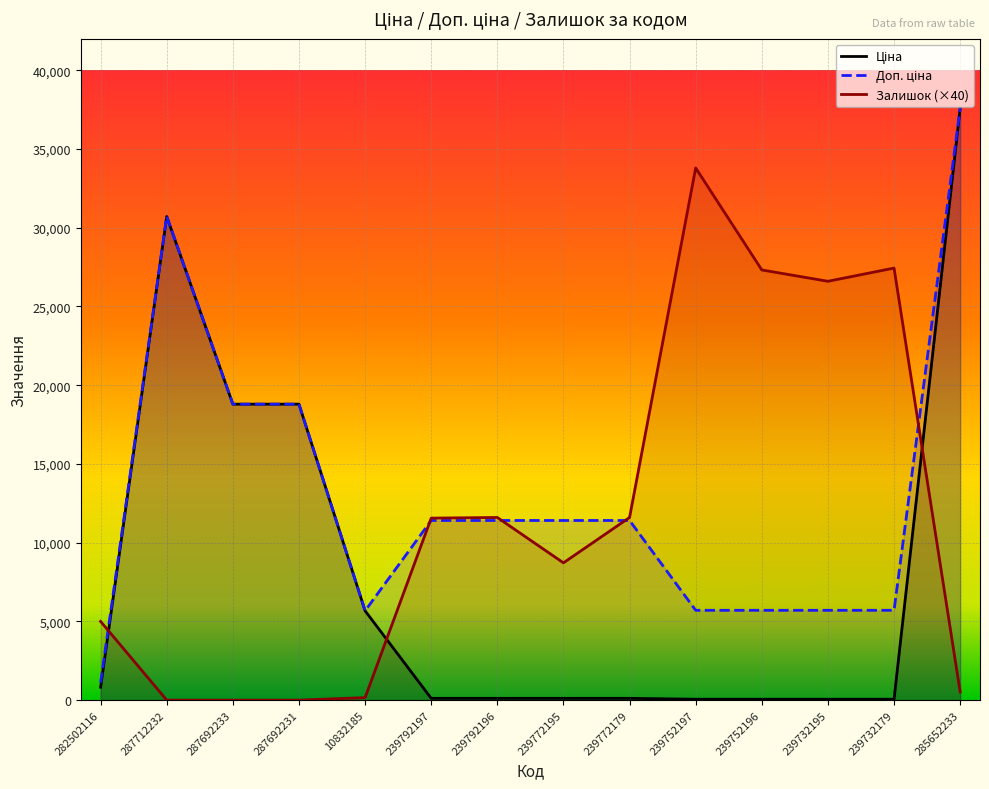

How many values in the Доп. ціна series are below 11410?

6